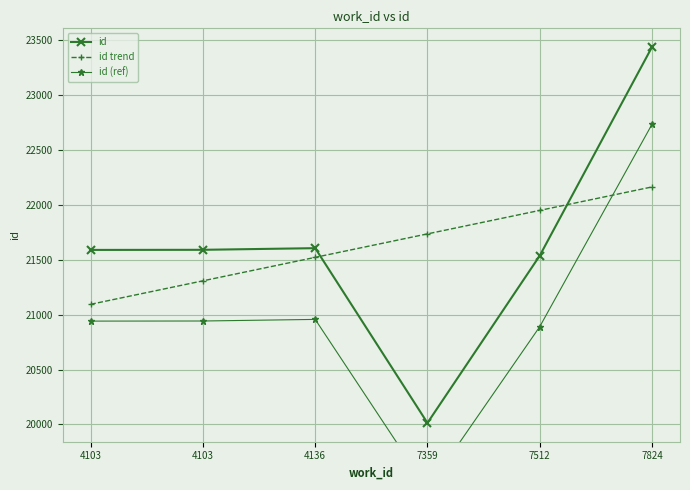

What is the approximate value of id (ref) at 7824?

22730.0